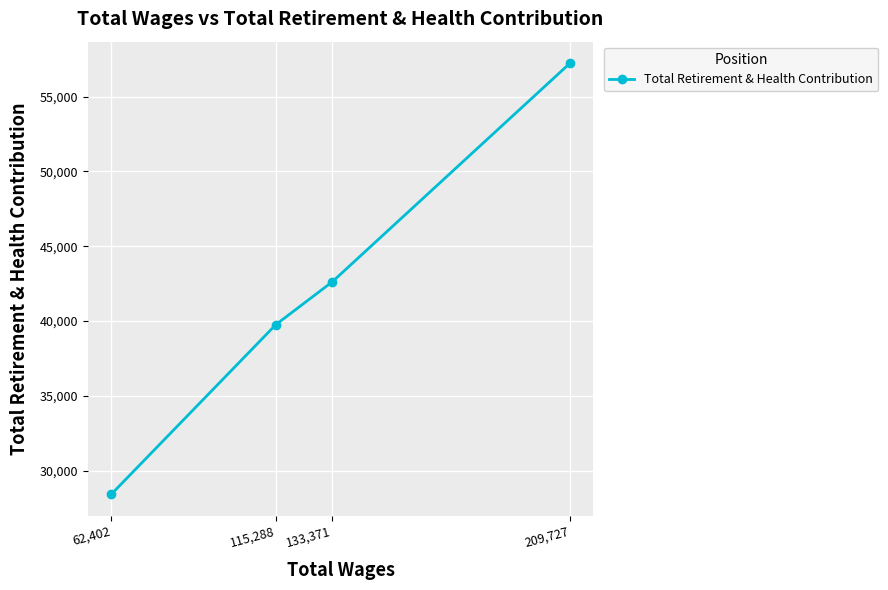

Reading right to left, what are all the values shown in this chart?

209,727=57231	133,371=42620	115,288=39765	62,402=28424